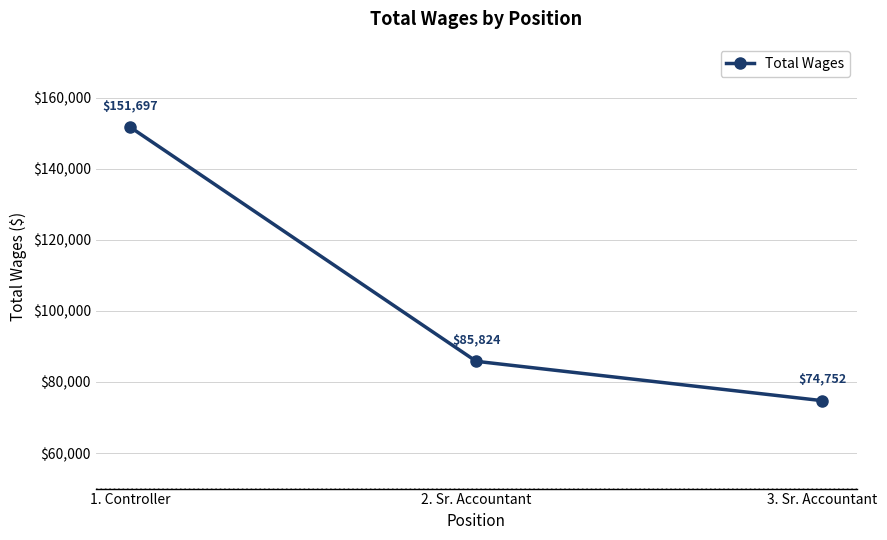

What is the greatest value displayed?

151697